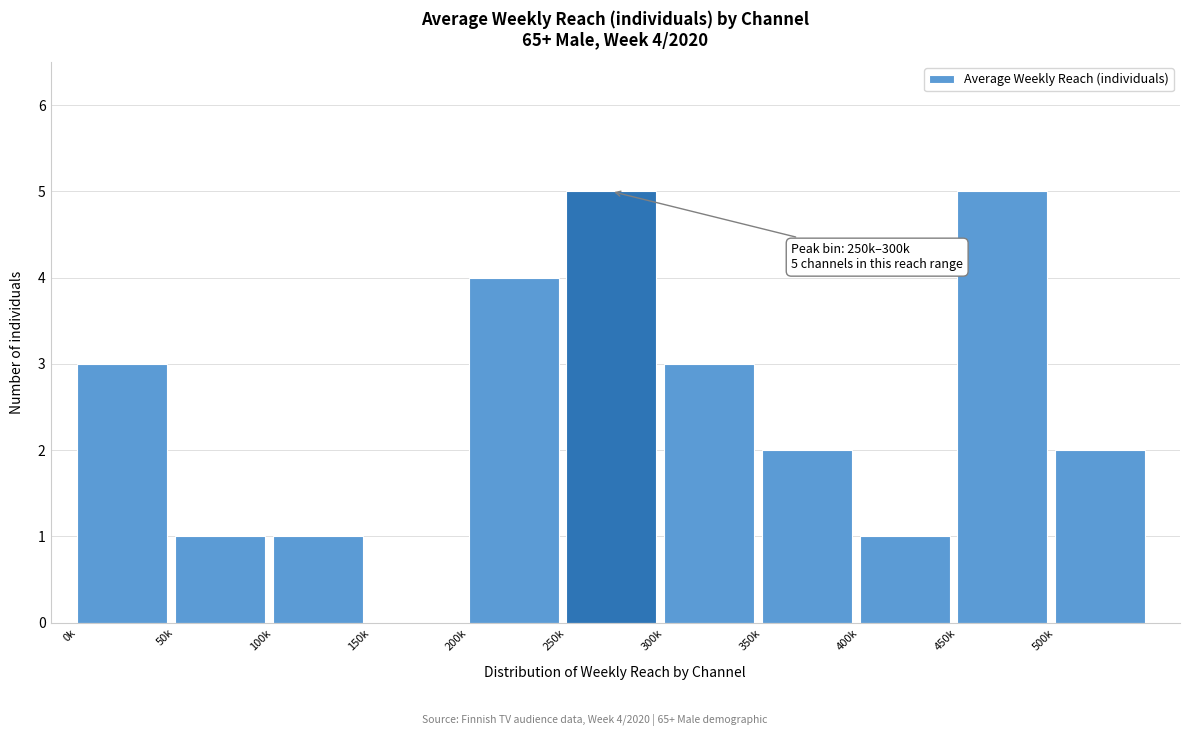

Reading left to right, transcribe all the data shown in this chart.

0k=3	50k=1	100k=1	150k=0	200k=4	250k=5	300k=3	350k=2	400k=1	450k=5	500k=2